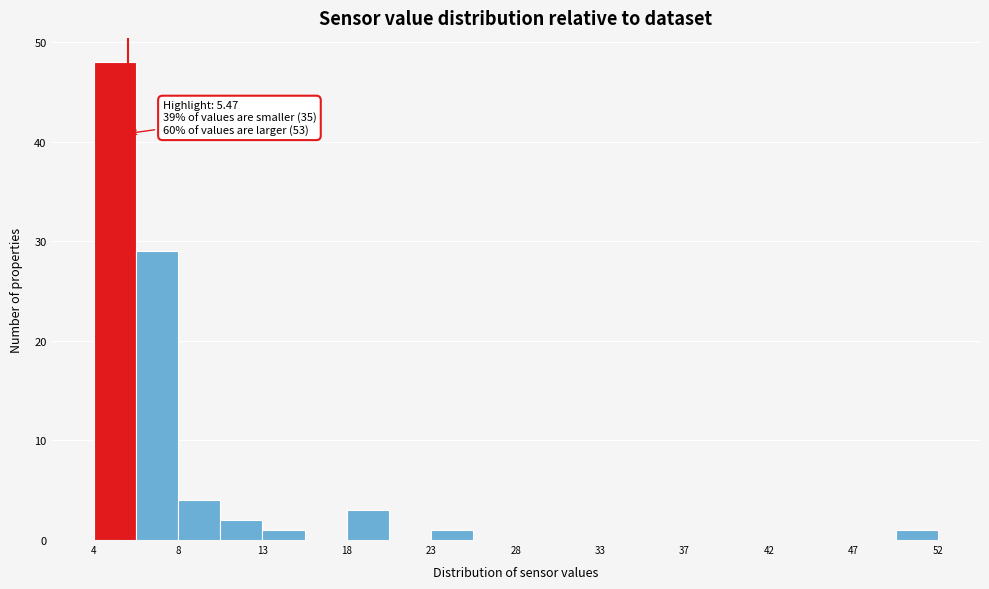

Over which range of the x-axis is the bar tallest?

3.5 to 6.0